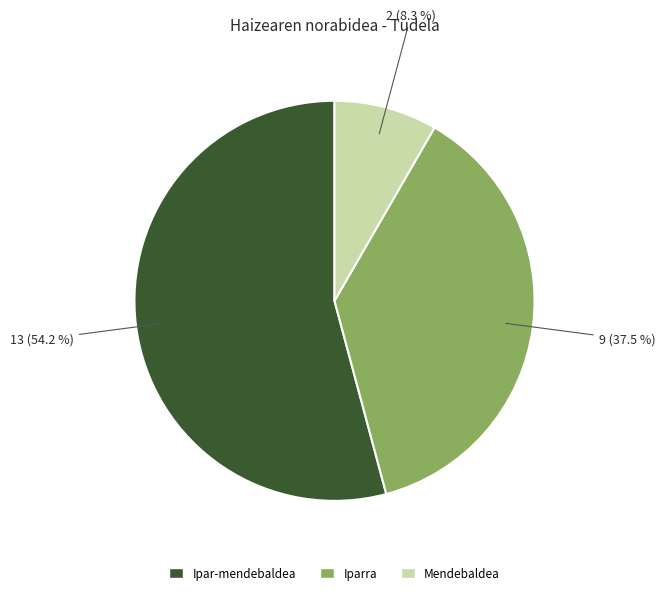

Rank the categories by value from lowest to highest.

Mendebaldea, Iparra, Ipar-mendebaldea